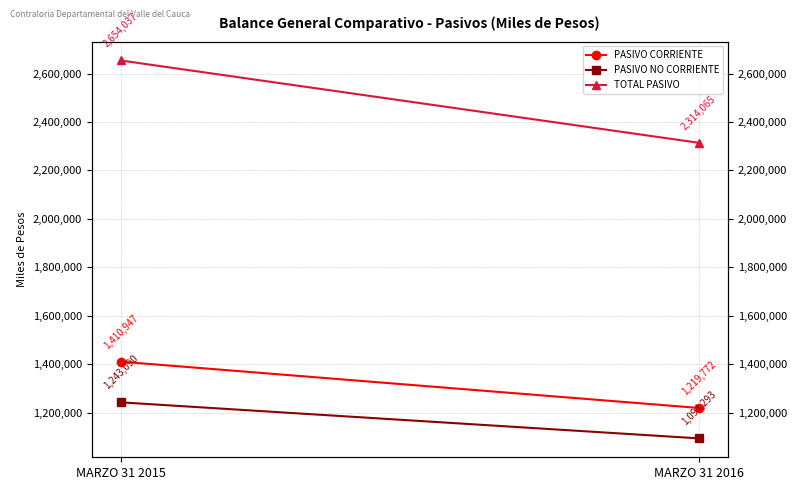

What is the total value across all series at MARZO 31 2016?

4628130